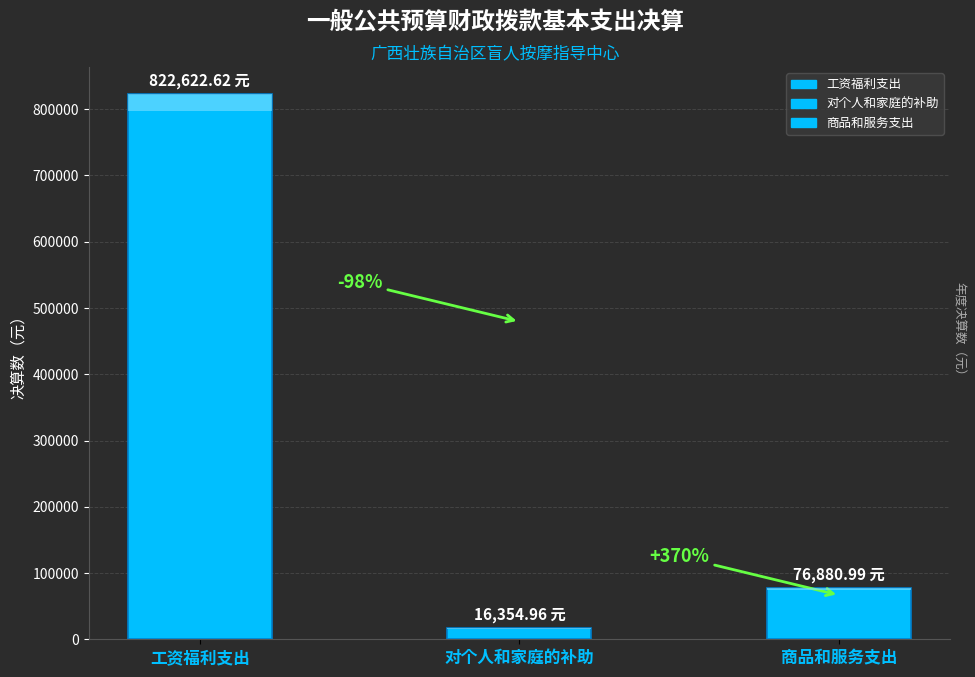

Does the chart contain any negative values?

No